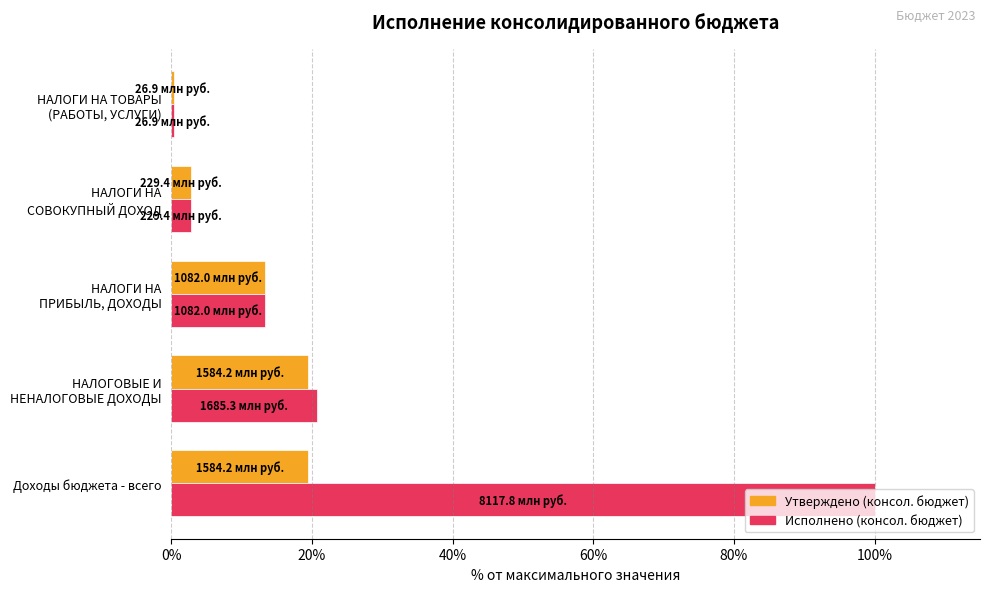

What is the total value across all series at Доходы бюджета - всего?

119.5